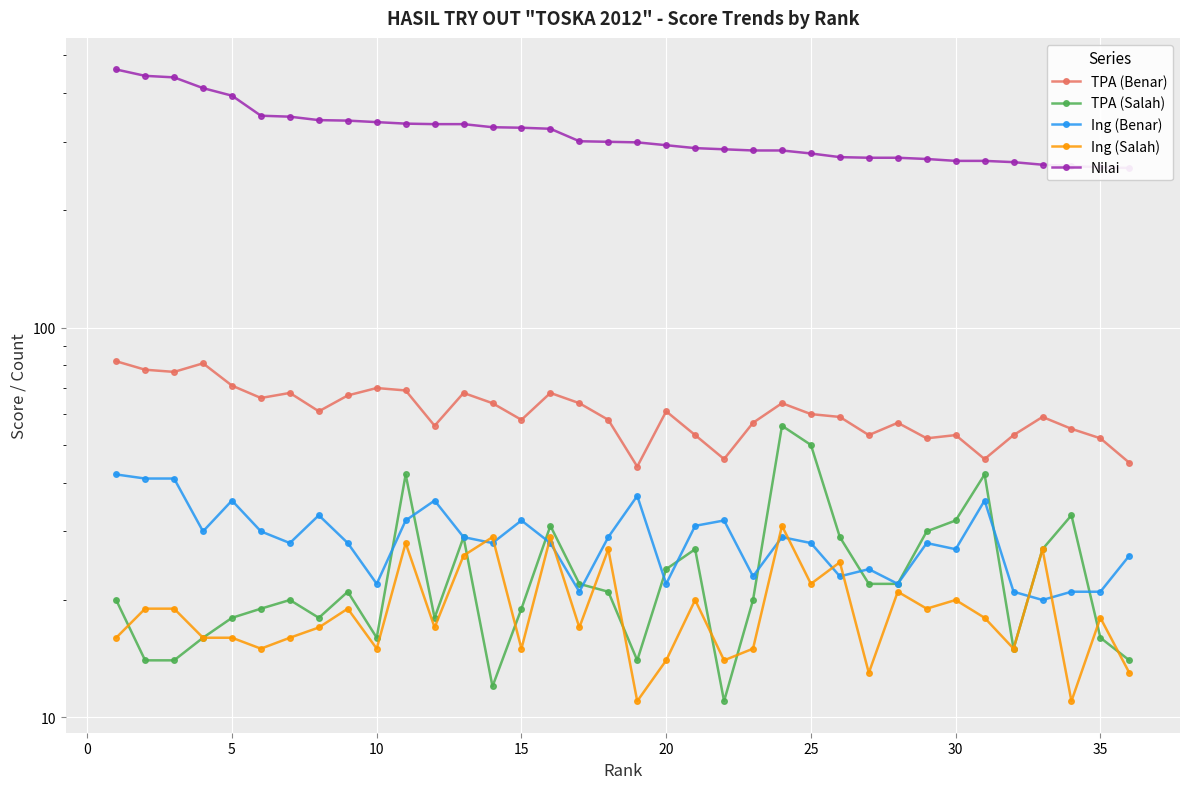

Reading right to left, what are all the values shown in this chart?

TPA (Benar): 45	52	55	59	53	46	53	52	57	53	59	60	64	57	46	53	61	44	58	64	68	58	64	68	56	69	70	67	61	68	66	71	81	77	78	82
TPA (Salah): 14	16	33	27	15	42	32	30	22	22	29	50	56	20	11	27	24	14	21	22	31	19	12	29	18	42	16	21	18	20	19	18	16	14	14	20
Ing (Benar): 26	21	21	20	21	36	27	28	22	24	23	28	29	23	32	31	22	37	29	21	28	32	28	29	36	32	22	28	33	28	30	36	30	41	41	42
Ing (Salah): 13	18	11	27	15	18	20	19	21	13	25	22	31	15	14	20	14	11	27	17	29	15	29	26	17	28	15	19	17	16	15	16	16	19	19	16
Nilai: 257	258	260	262	266	268	268	271	273	273	274	280	285	285	287	289	294	299	300	301	324	326	327	333	333	334	337	340	341	348	350	394	412	439	443	460